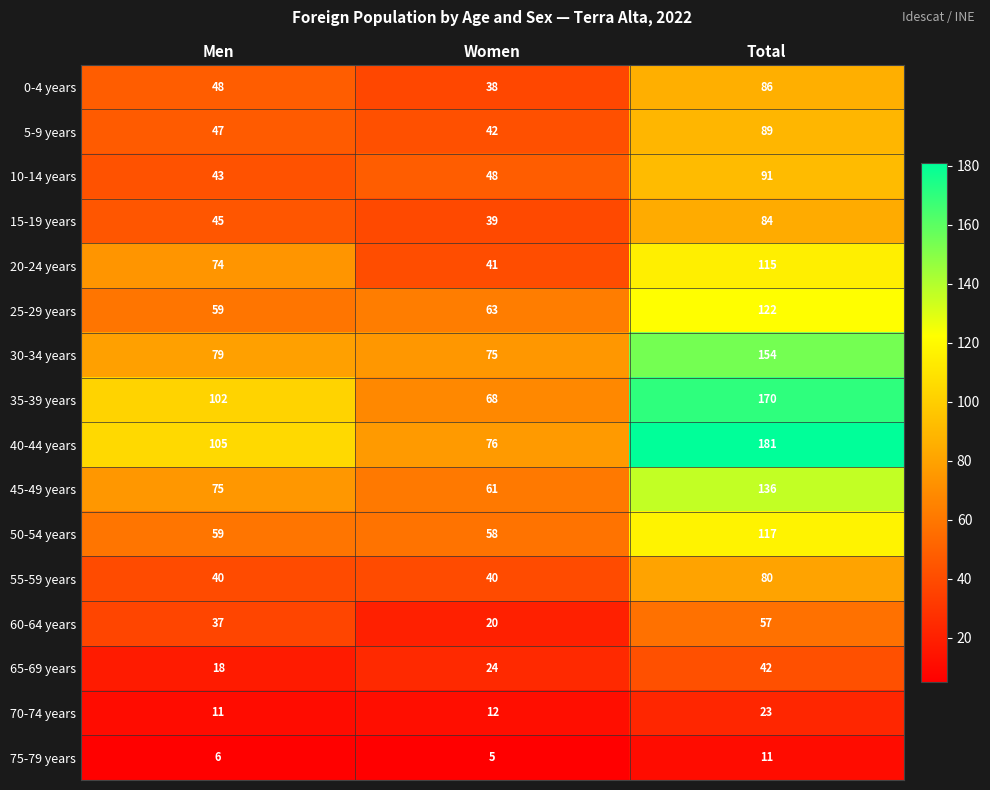

Read the 65-69 years value at Men, to the nearest 5.

20